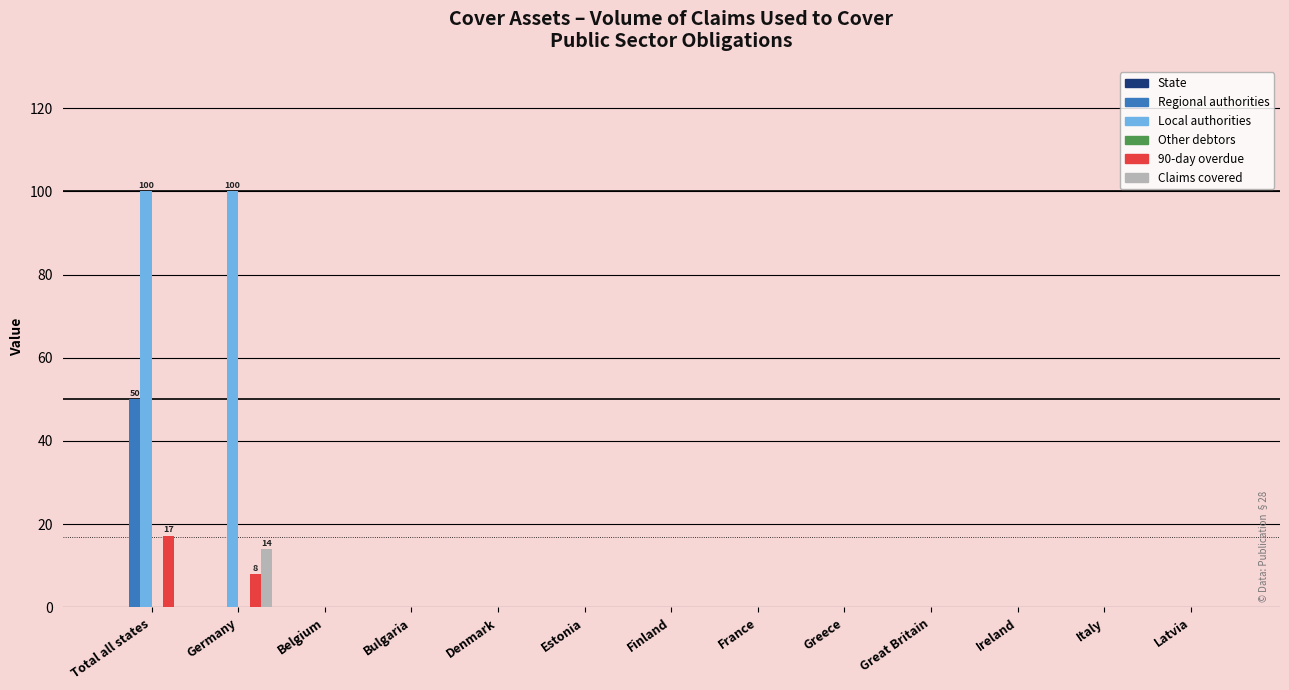

At which label does 90-day overdue reach its peak?

Total all states